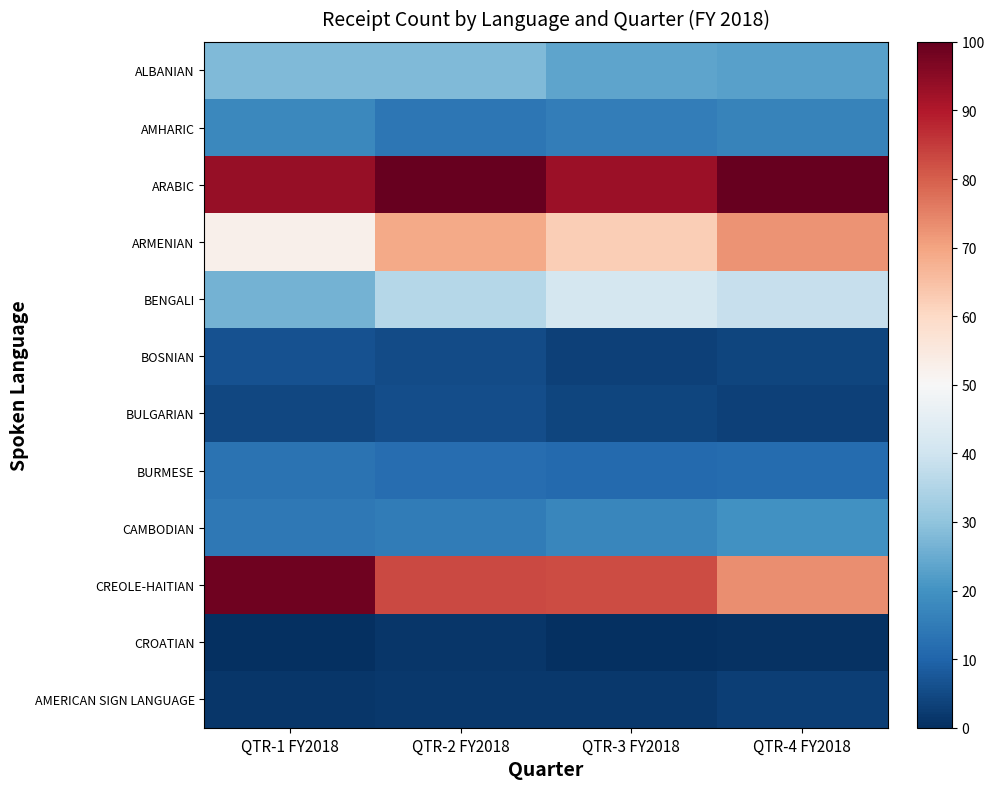

How many distinct data groups are displayed?

12